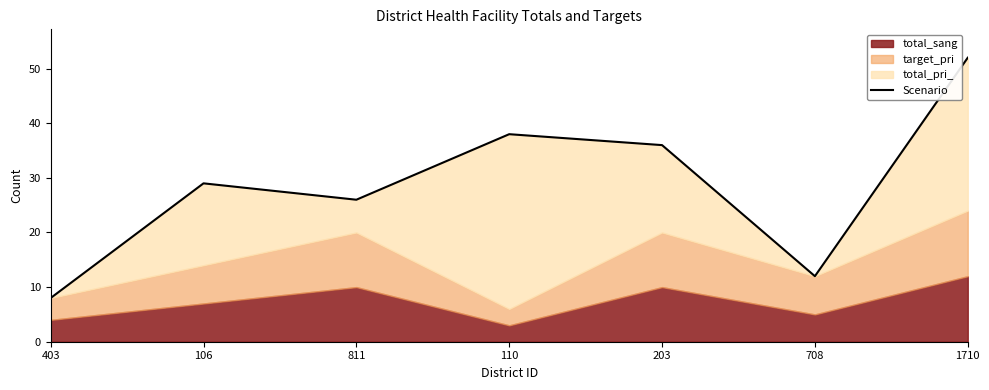

At which label does the data first exceed 29?

110